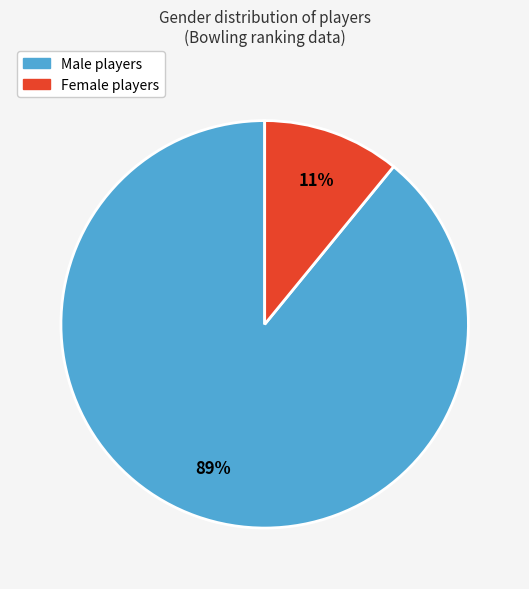

To the nearest percent, what is the average slice percentage?

50%